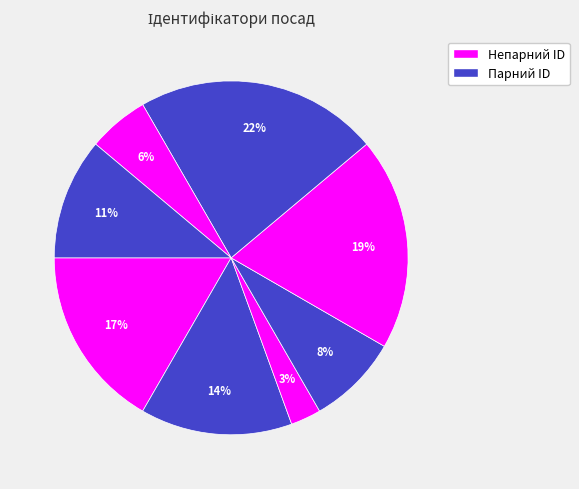

Count the number of slices in the pie.

8